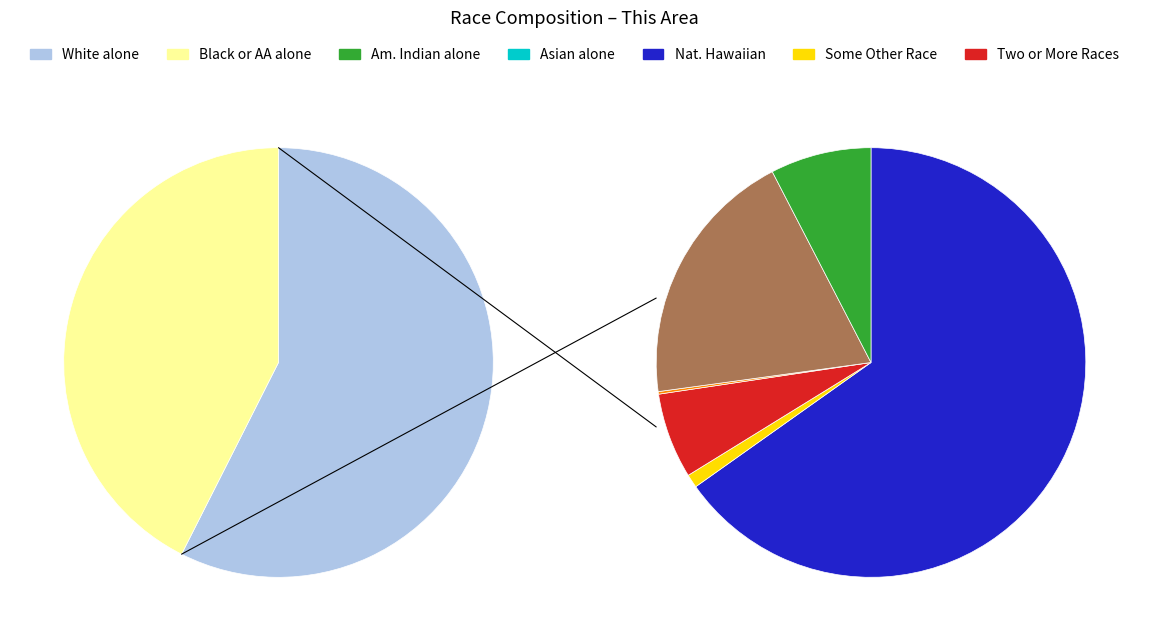

Is Two or More Races the majority of the pie?

No